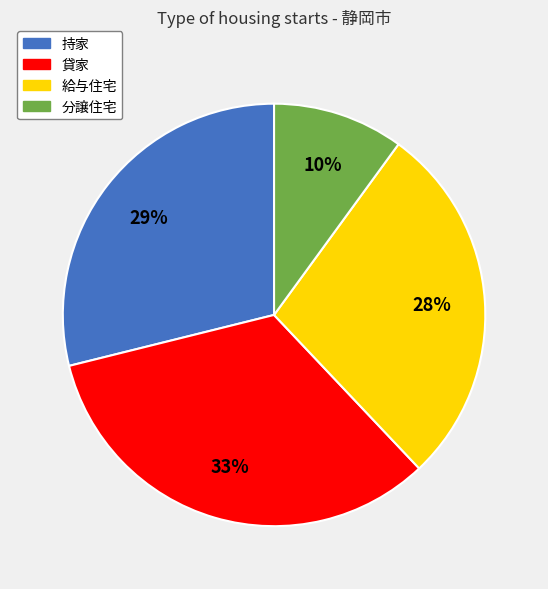

What percentage is the 持家 slice, to the nearest percent?

29%